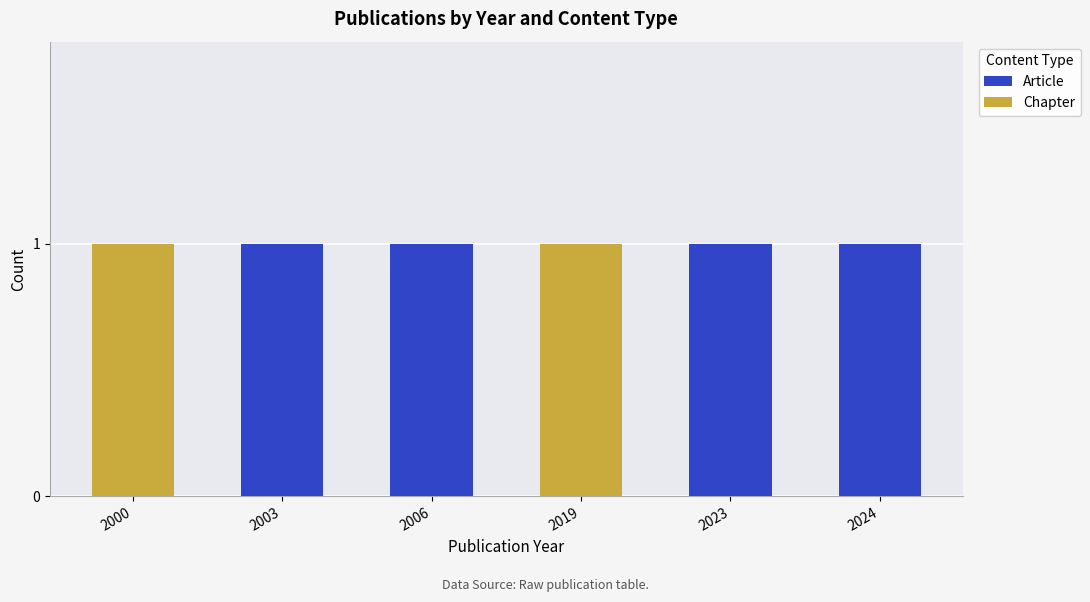

What is the average value of the Article series?

1